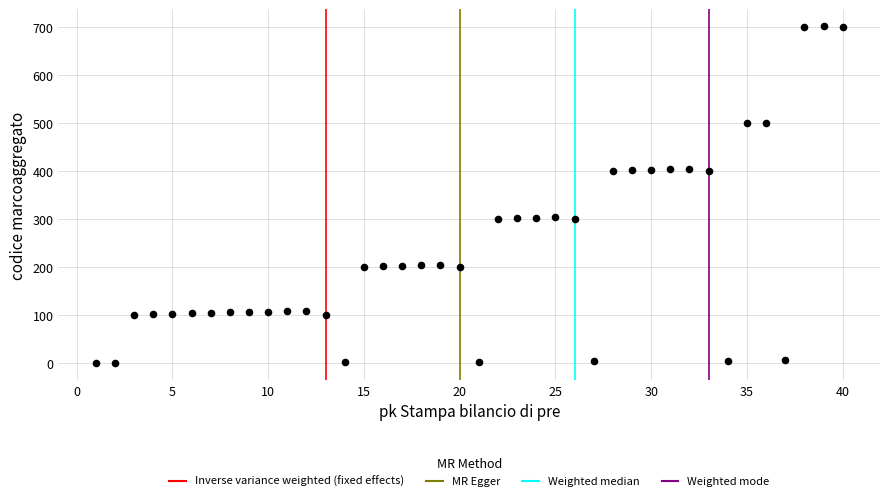

What is the range of Y values (max minus min)?

702